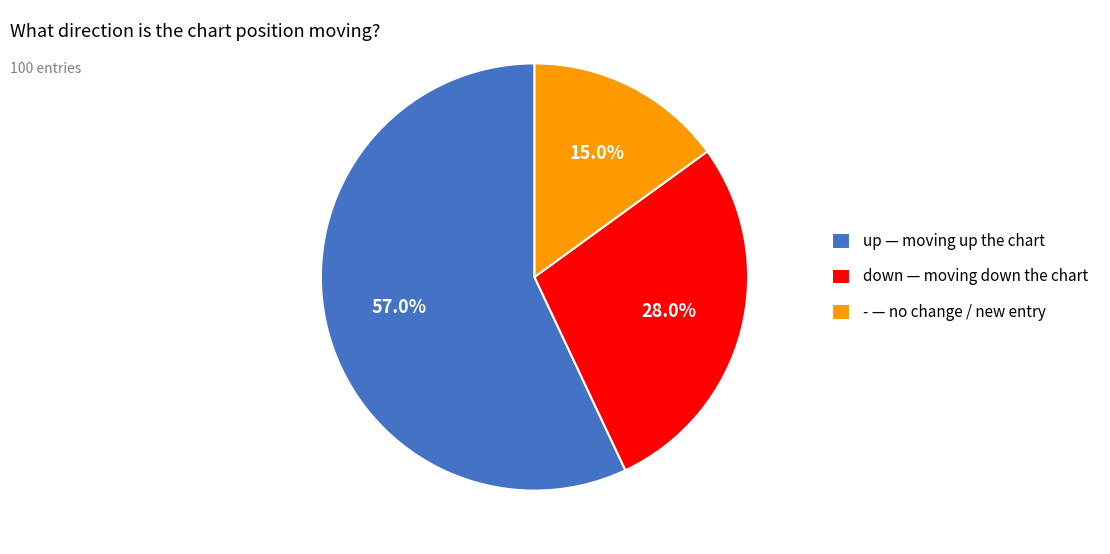

Rank the categories by value from lowest to highest.

-, down, up